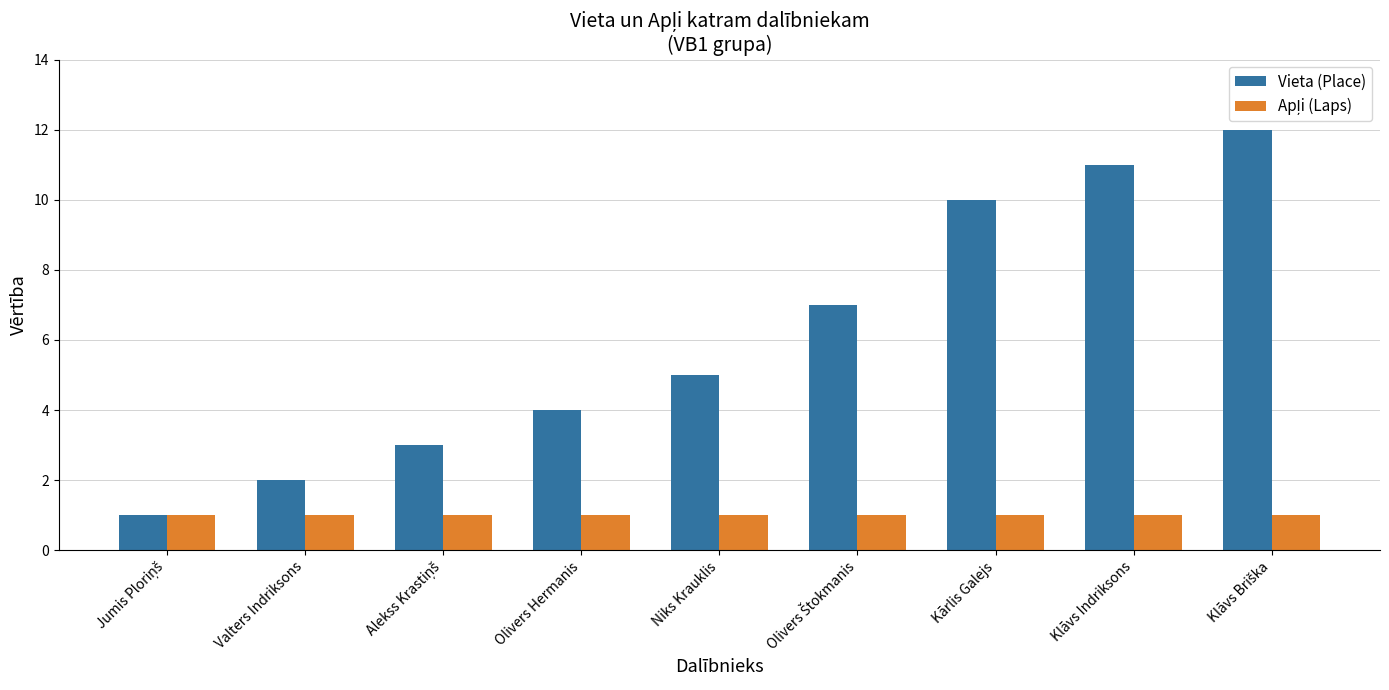

What is the sum of all Vieta (Place) values?

55